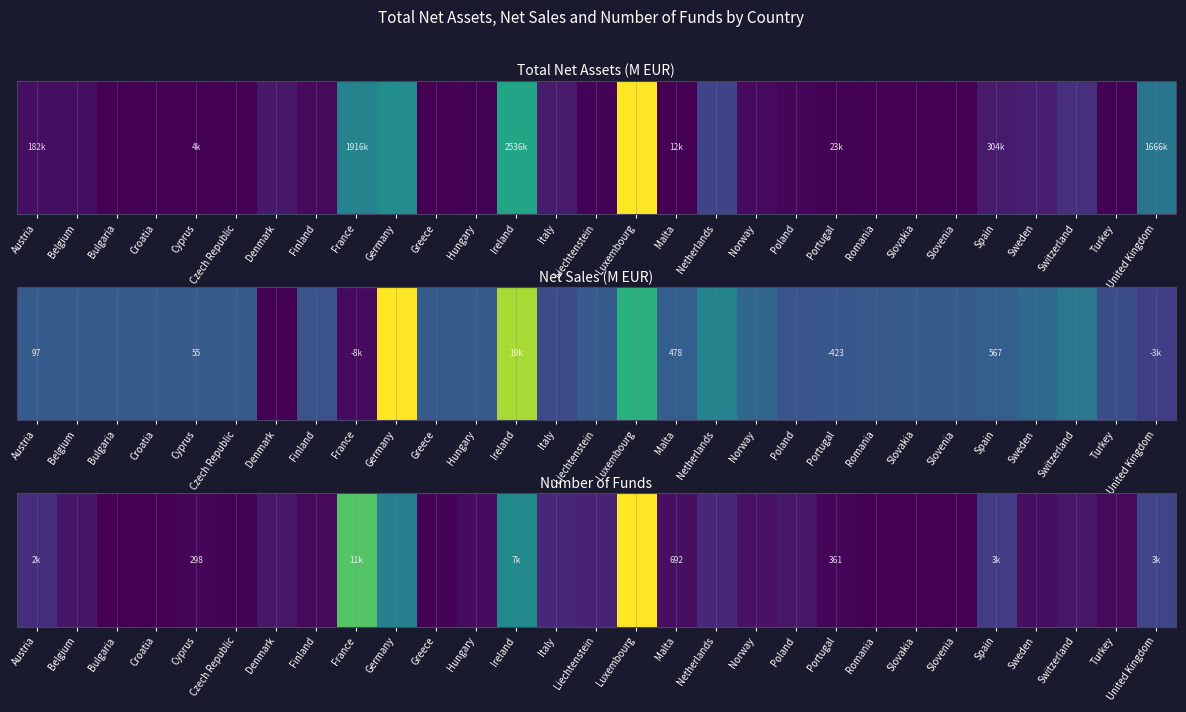

Rank the categories by value from lowest to highest.

Slovakia, Slovenia, Romania, Bulgaria, Croatia, Czech Republic, Greece, Cyprus, Portugal, Turkey, Finland, Hungary, Sweden, Malta, Norway, Belgium, Denmark, Switzerland, Poland, Liechtenstein, Netherlands, Italy, Austria, Spain, United Kingdom, Germany, Ireland, France, Luxembourg